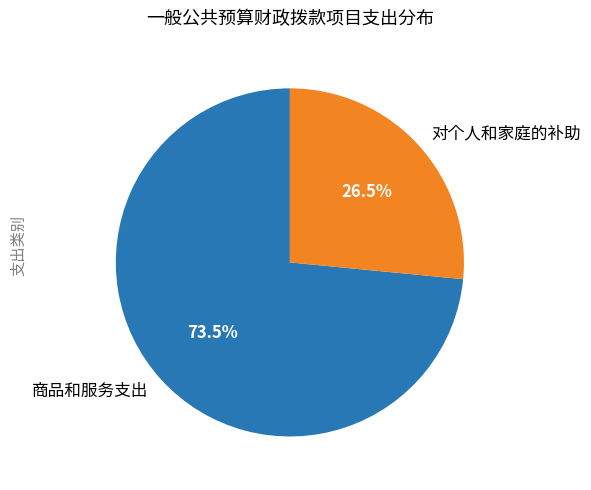

True or false: 对个人和家庭的补助 accounts for 18% of the total.

False